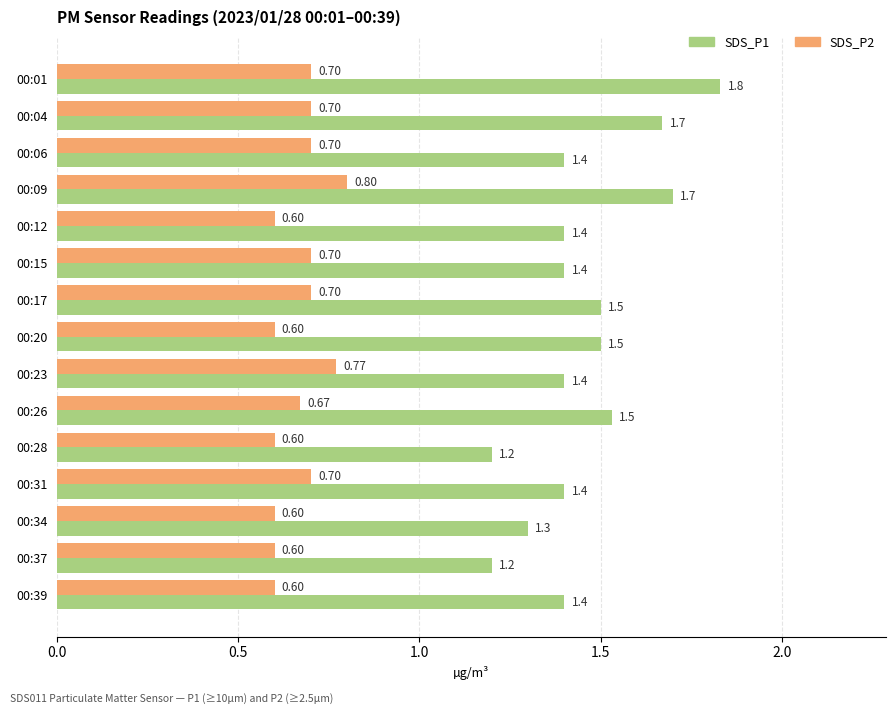

What are all the series names shown in the legend?

SDS_P1, SDS_P2